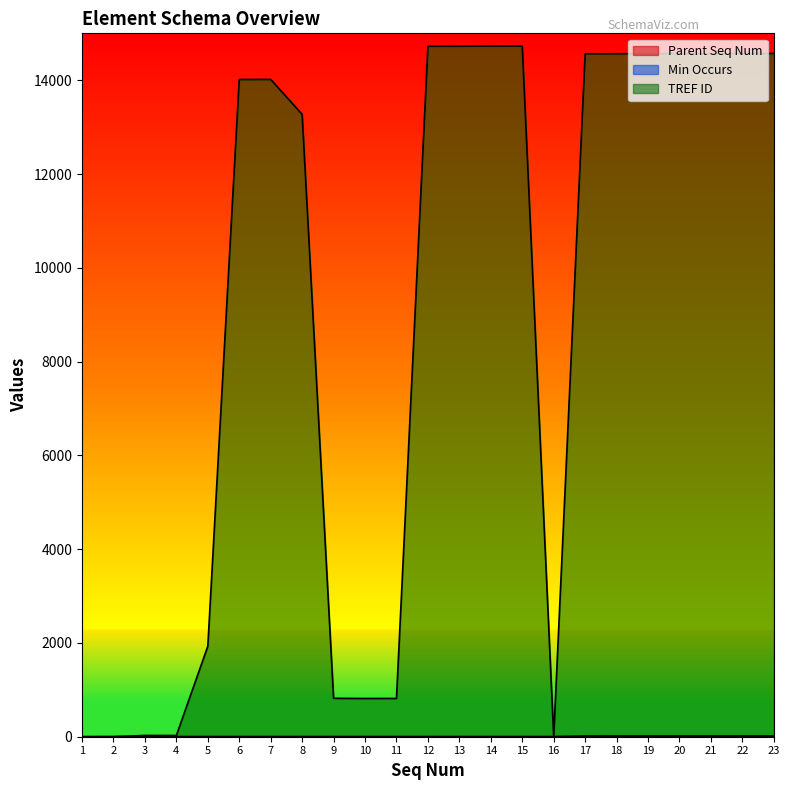

True or false: Min Occurs and Parent Seq Num cross at least once.

False